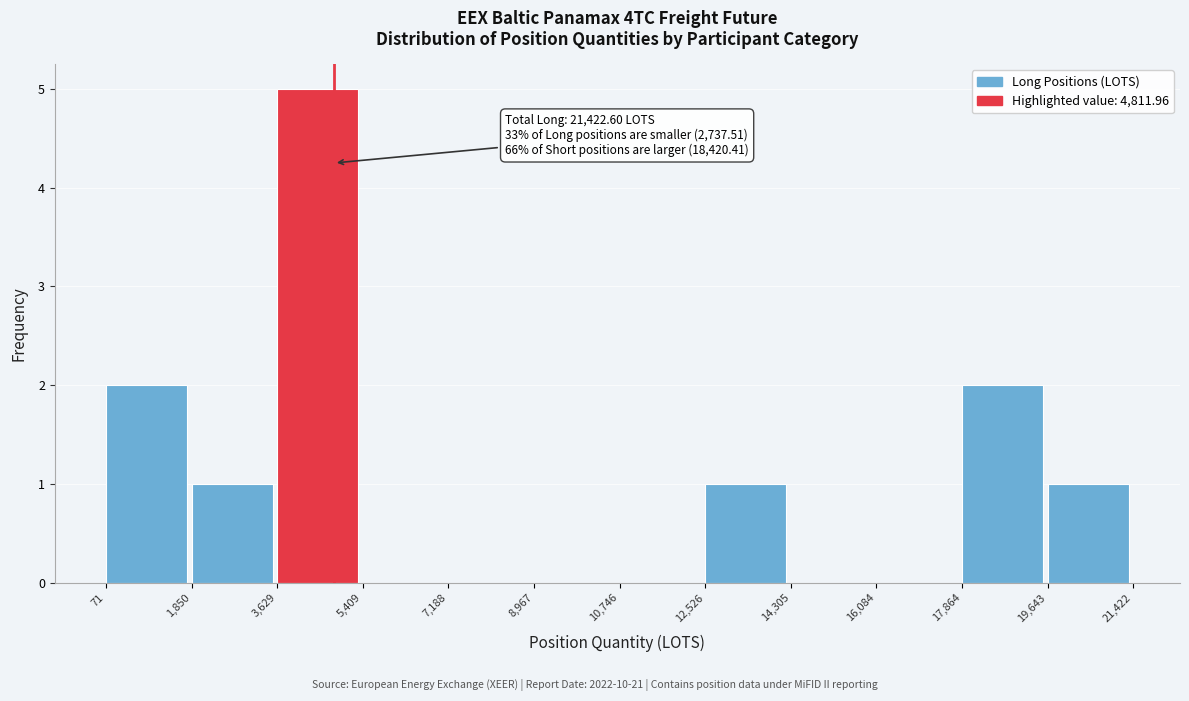

Over which range of the x-axis is the bar tallest?

3,629 to 5,409